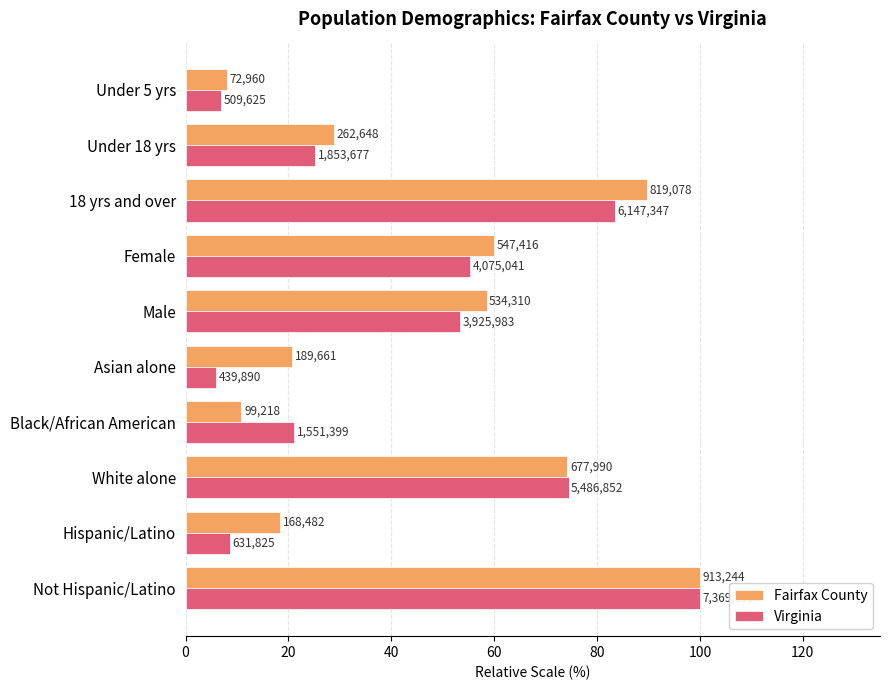

What are all the series names shown in the legend?

Fairfax County, Virginia